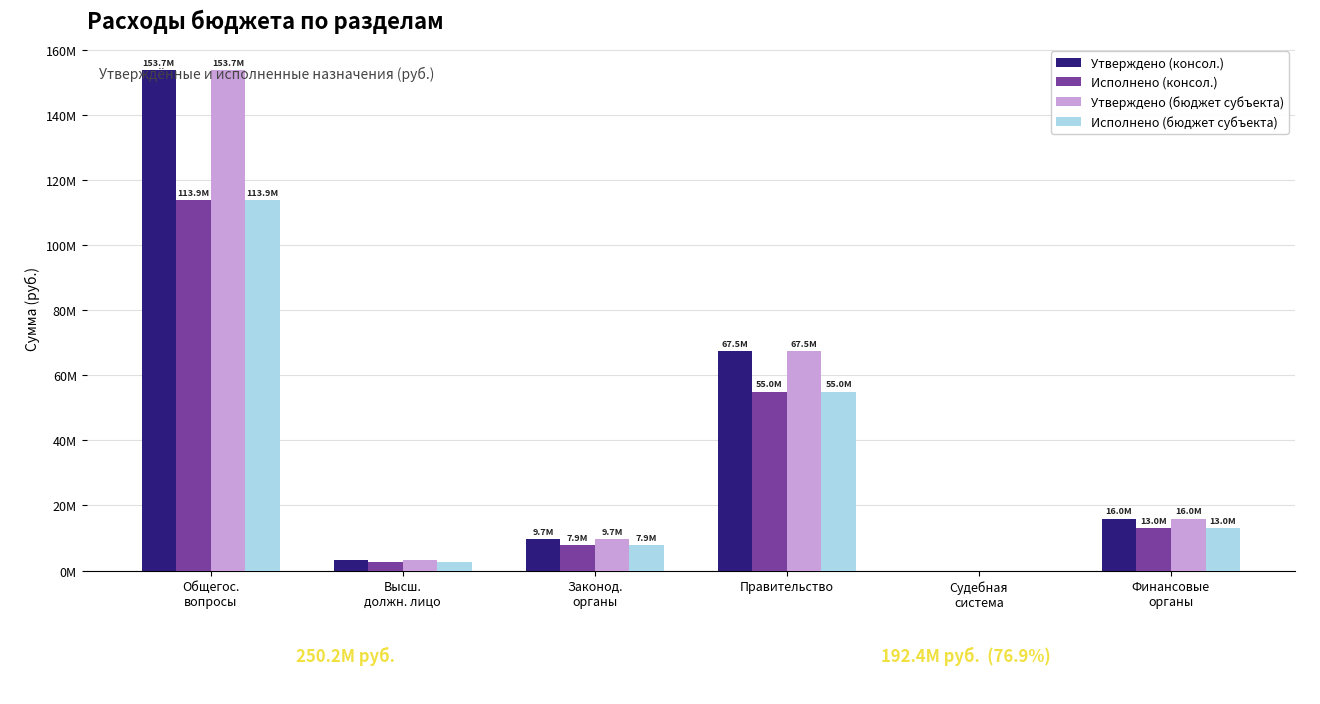

Reading right to left, extract all data points from this chart.

Утверждено (консол.): Финансовые
органы=16000333.0	Судебная
система=7588.0	Правительство=67504680.0	Законод.
органы=9675392.0	Высш.
должн. лицо=3297763.0	Общегос.
вопросы=153735782.3
Исполнено (консол.): Финансовые
органы=12985042.4	Судебная
система=7568.4	Правительство=54971018.0	Законод.
органы=7858557.3	Высш.
должн. лицо=2718693.9	Общегос.
вопросы=113879785.4
Утверждено (бюджет субъекта): Финансовые
органы=16000333.0	Судебная
система=7588.0	Правительство=67504680.0	Законод.
органы=9675392.0	Высш.
должн. лицо=3297763.0	Общегос.
вопросы=153735782.3
Исполнено (бюджет субъекта): Финансовые
органы=12985042.4	Судебная
система=7568.4	Правительство=54971018.0	Законод.
органы=7858557.3	Высш.
должн. лицо=2718693.9	Общегос.
вопросы=113879785.4